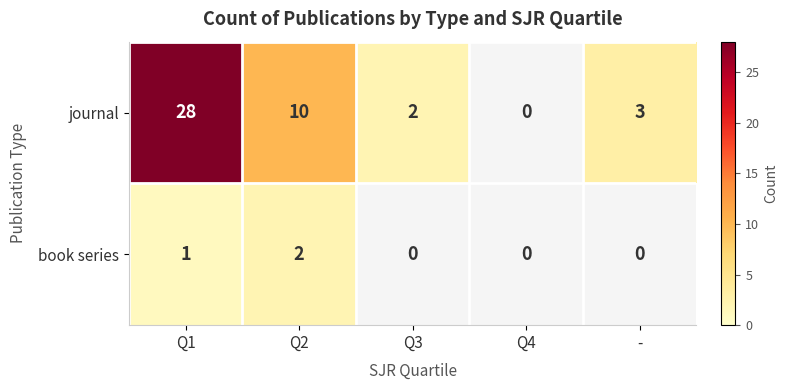

At how many categories does at least one series exceed 23?

1